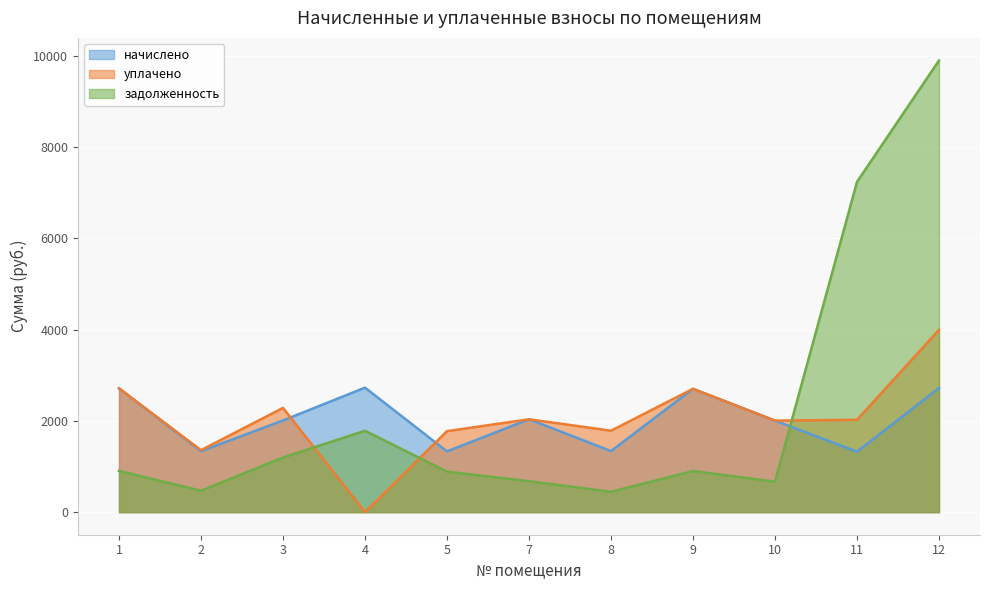

The начислено series shows 822.3 at 3. True or false?

False